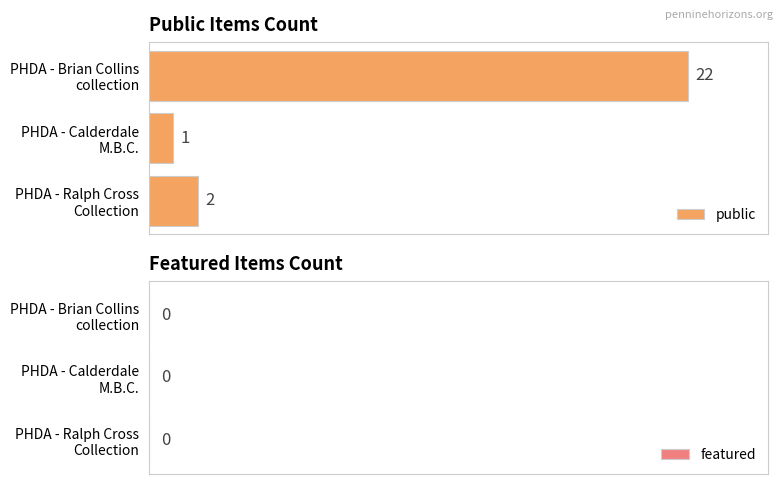

What is the difference between the maximum and minimum values?

21